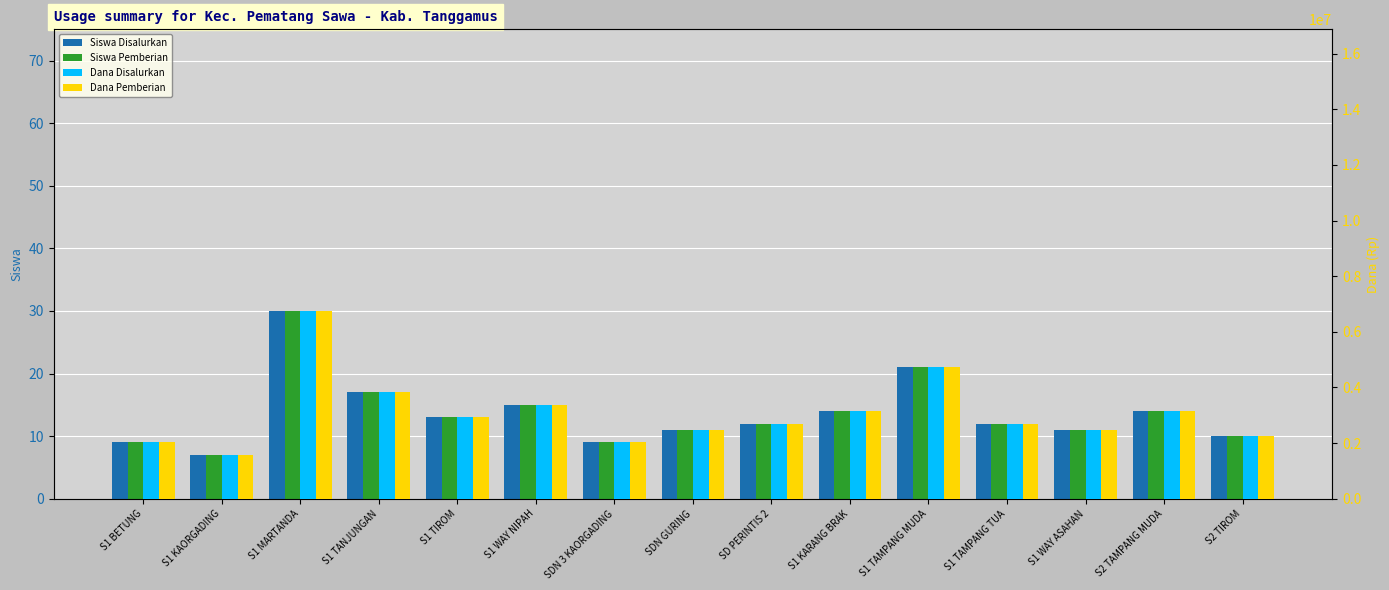

Between S1 KARANG BRAK and S1 TANJUNGAN, which is larger?

S1 TANJUNGAN